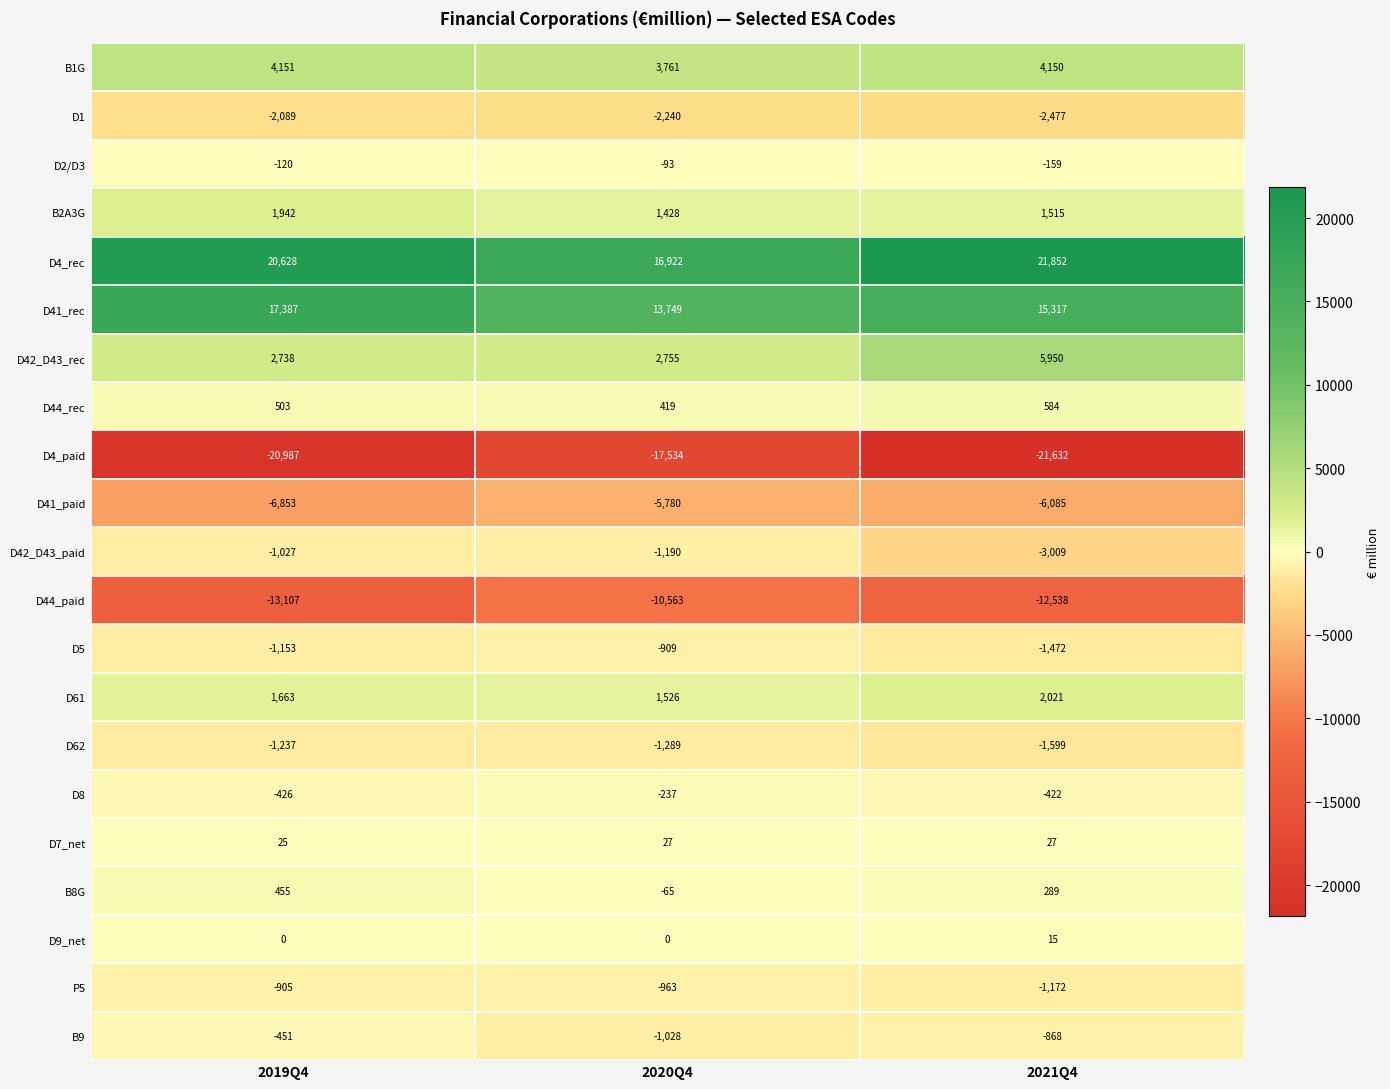

Between 2020Q4 and 2021Q4, which series saw the biggest shift?

D4_rec